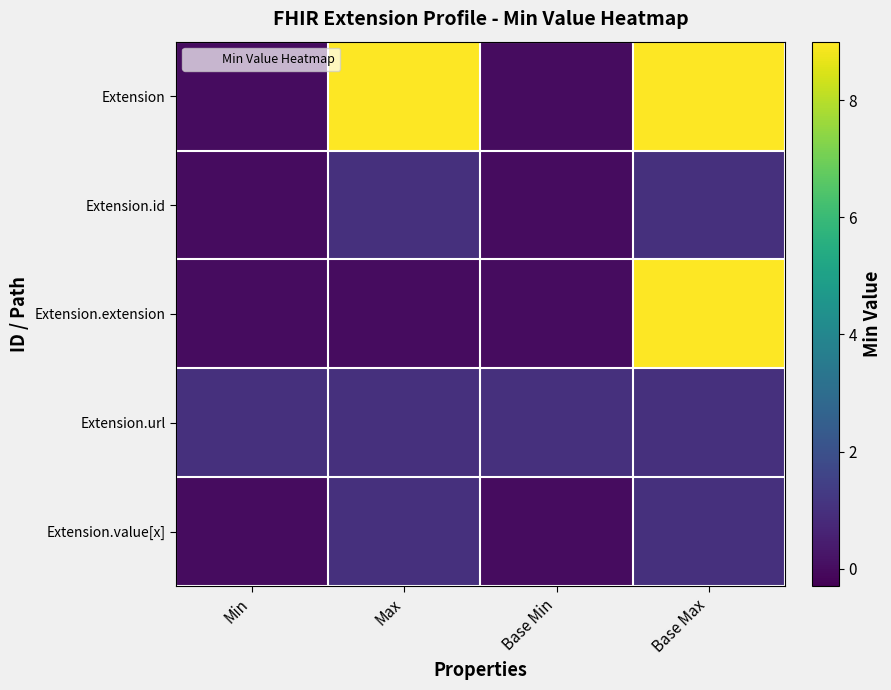

Which series has the largest total across all categories?

Extension